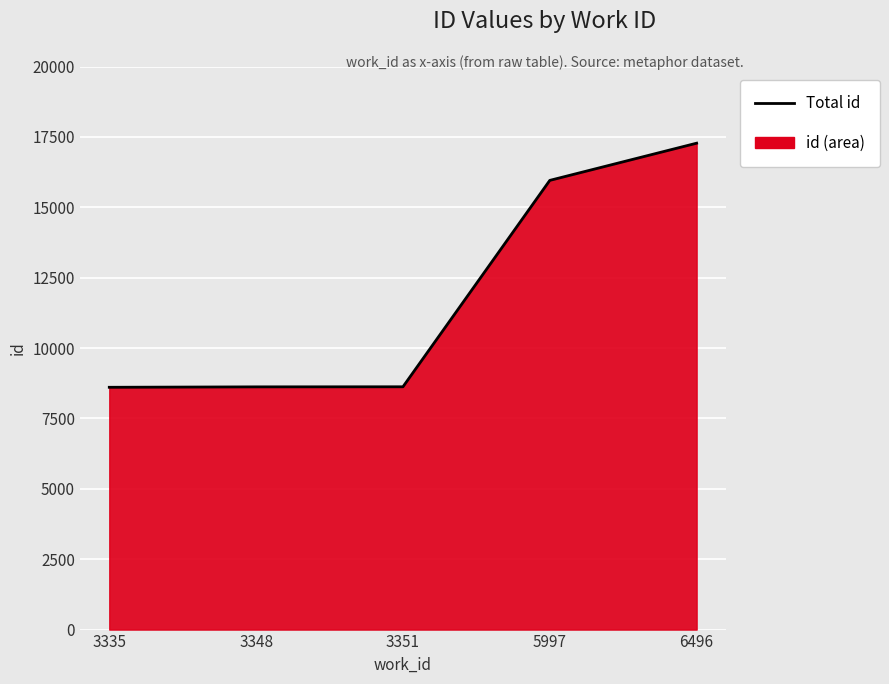

What is the sum of all values?

59082